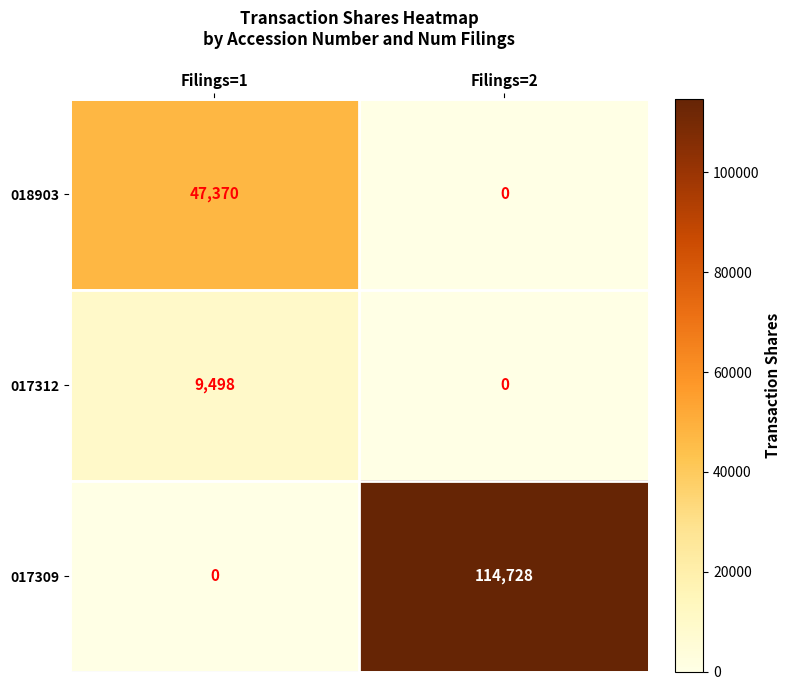

What is the sum of the 017309 values at Filings=2 and Filings=1?

114728